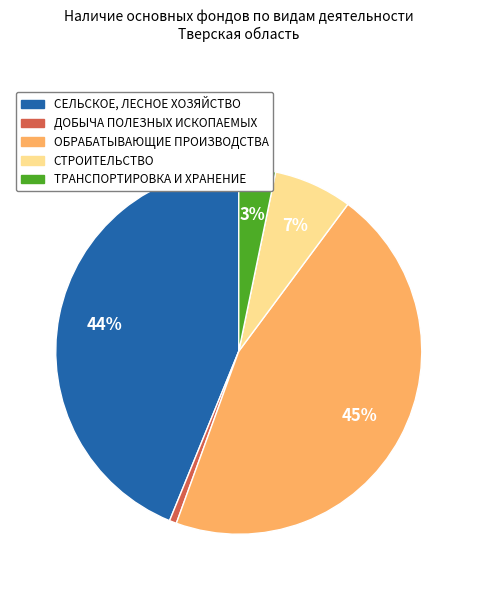

To the nearest percent, what portion does ТРАНСПОРТИРОВКА И ХРАНЕНИЕ represent?

3%